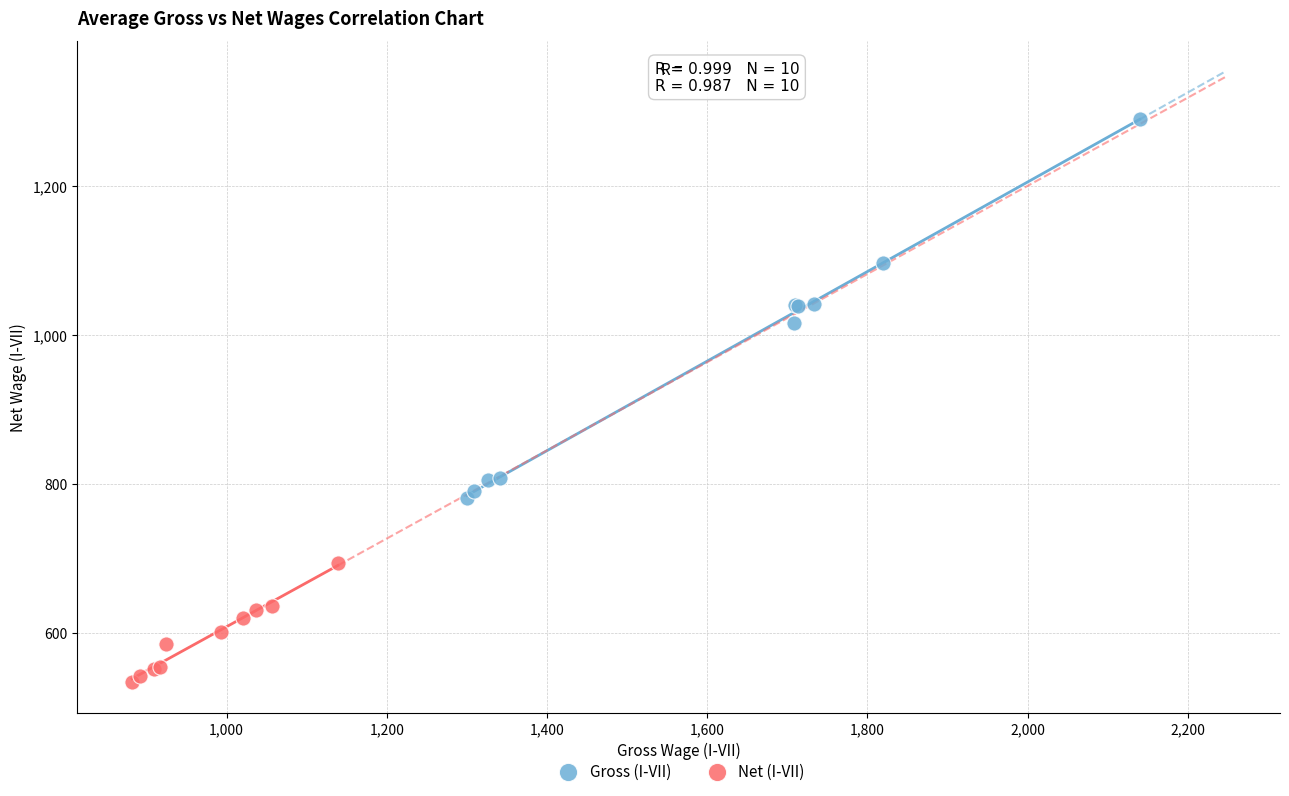

What are all the series names shown in the legend?

Gross (I-VII), Net (I-VII)